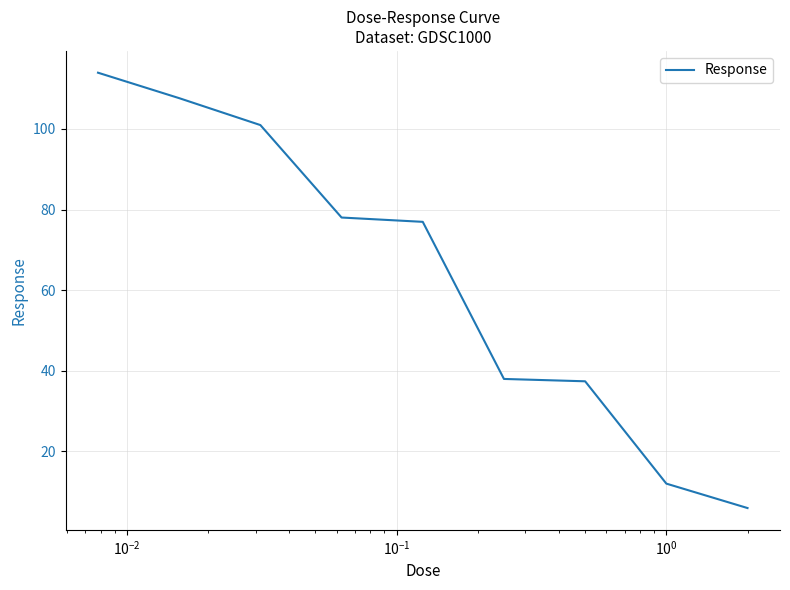

How many distinct data groups are displayed?

1